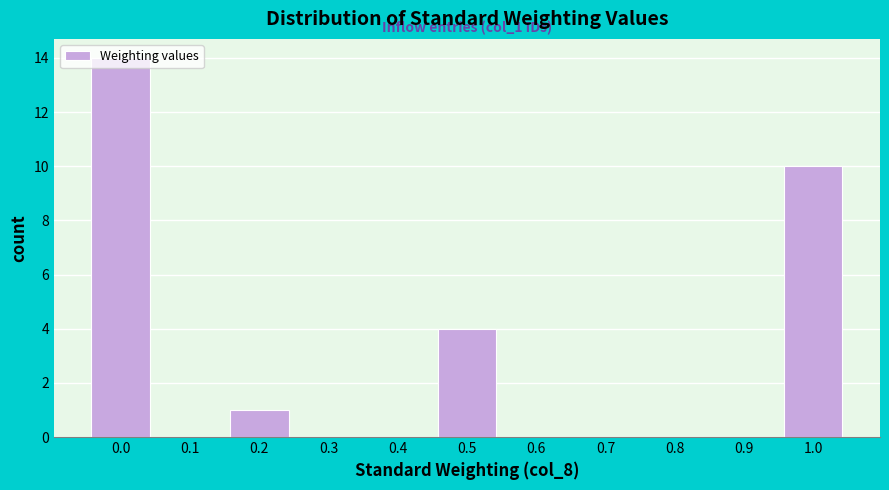

What is the sum of all values?

29